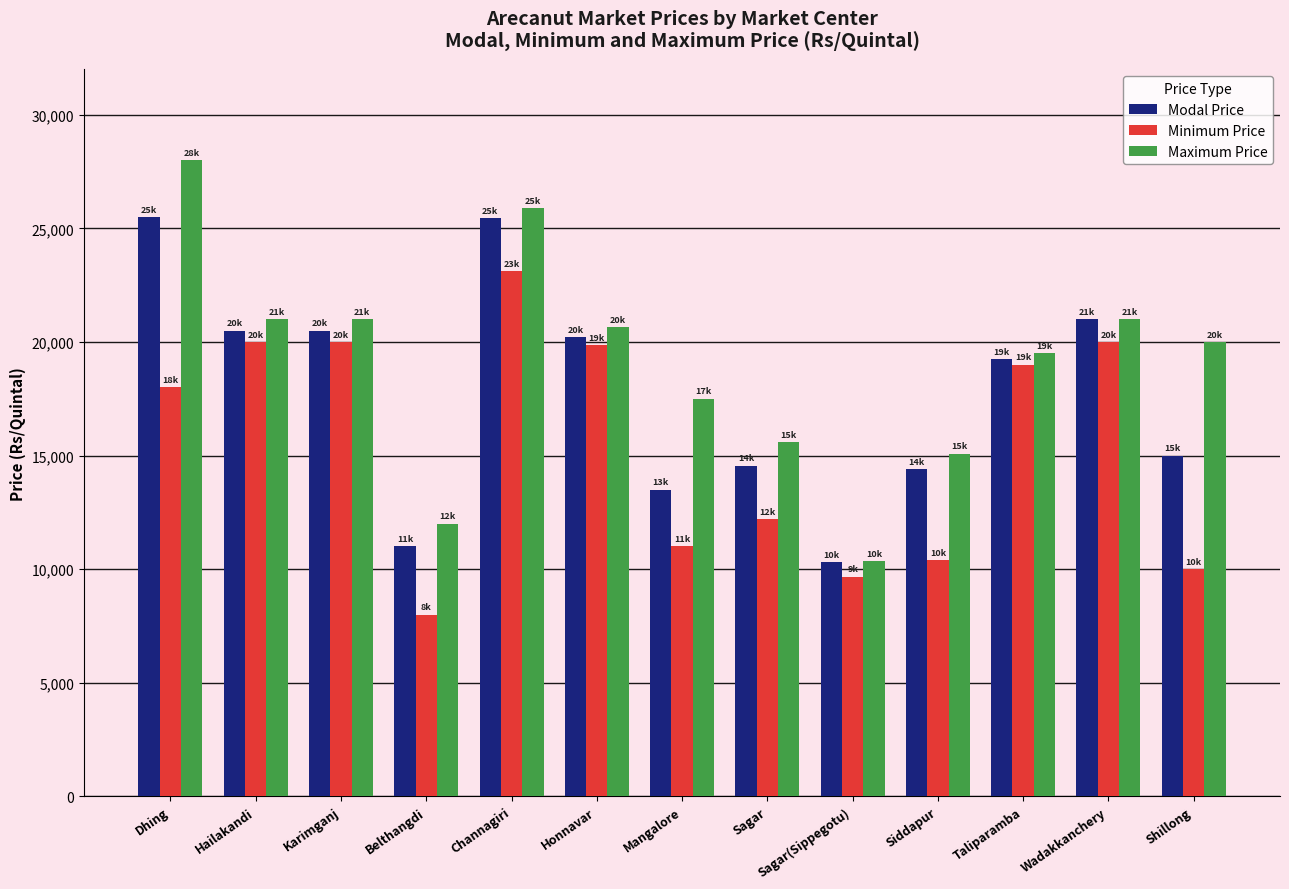

What position from the left is Sagar?

8